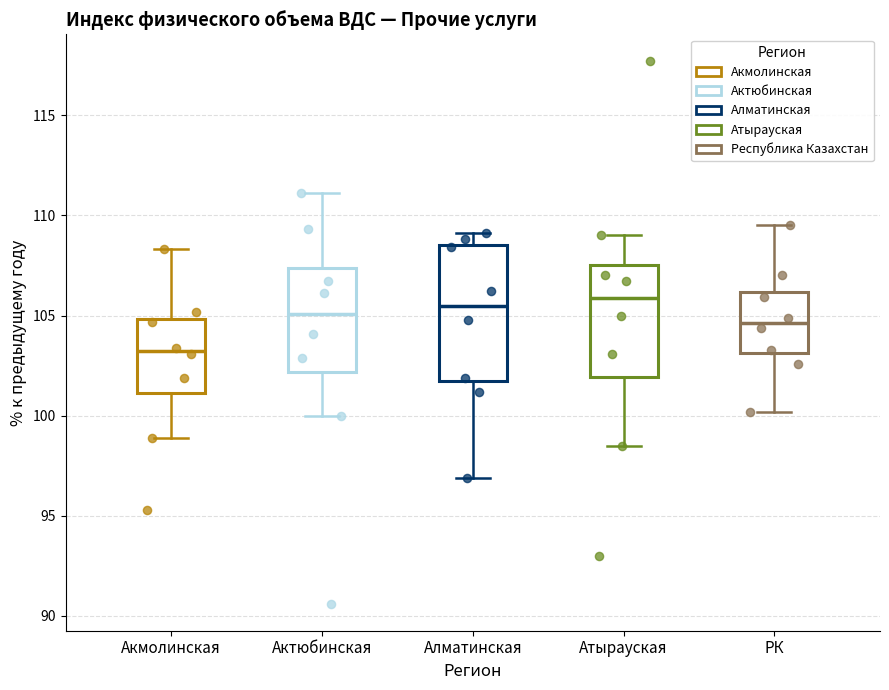

Reading left to right, read every box against the y-axis: the position of its median line, the range the box covers, and the ends of its whiskers. The values are not printed on the chart, so give them approximately, as read against the axis.

Акмолинская: median 103.5, box 101.0 to 105.0, whiskers 99.0 to 108.5
Актюбинская: median 105.0, box 102.0 to 107.5, whiskers 100.0 to 111.0
Алматинская: median 105.5, box 101.5 to 108.5, whiskers 97.0 to 109.0
Атырауская: median 106.0, box 102.0 to 107.5, whiskers 98.5 to 109.0
РК: median 104.5, box 103.0 to 106.0, whiskers 100.0 to 109.5